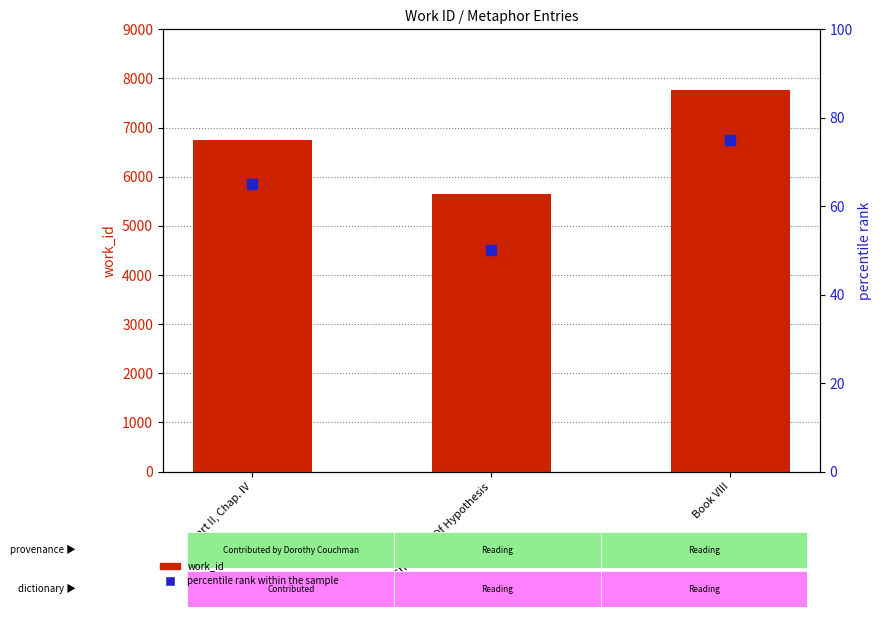

Which series has the largest total across all categories?

work_id